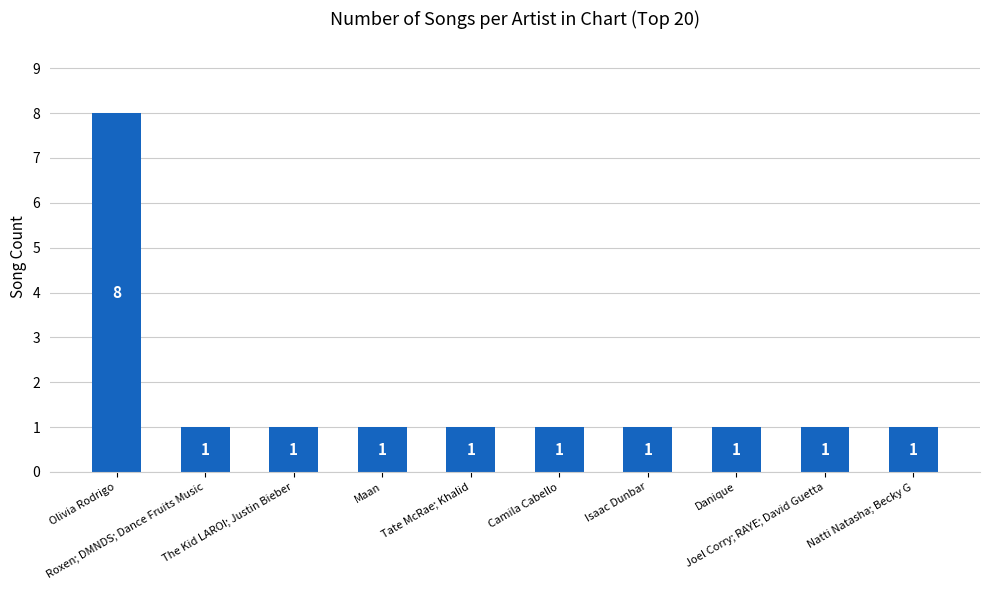

The chart shows a value of 2 at Danique. True or false?

False